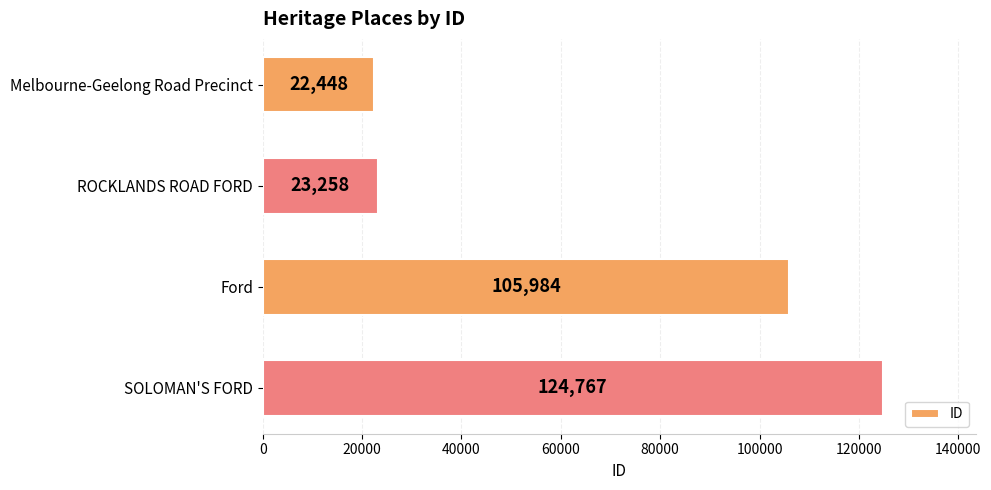

How many data points are less than 105984?

2